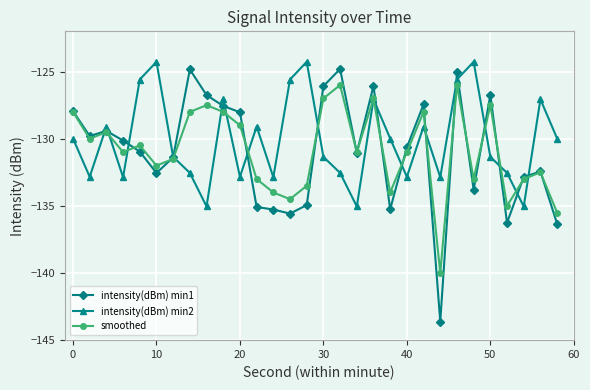

What is the value of the smoothed point at the 24th from the left?

-126.0